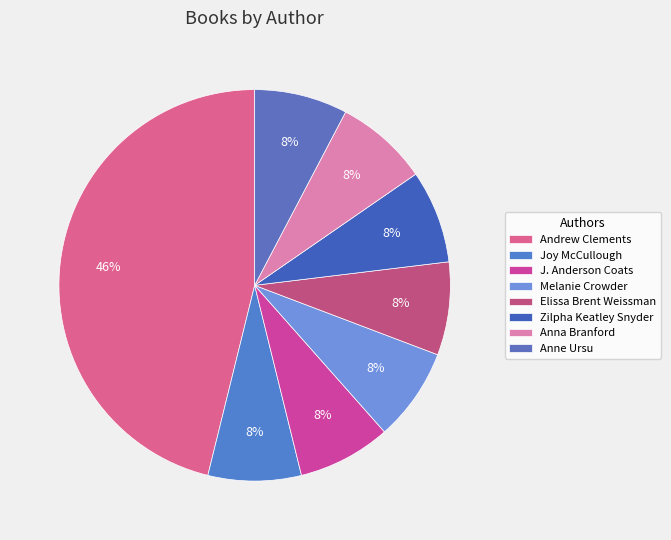

Count the number of slices in the pie.

8